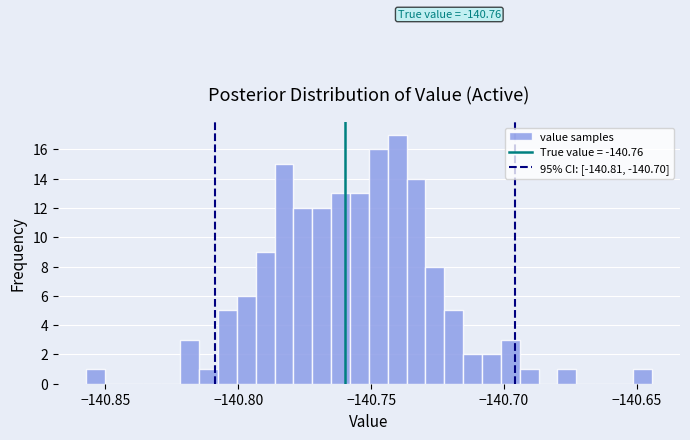

Read against the x-axis, roughly where is the centre of the tallest bar?

-140.740